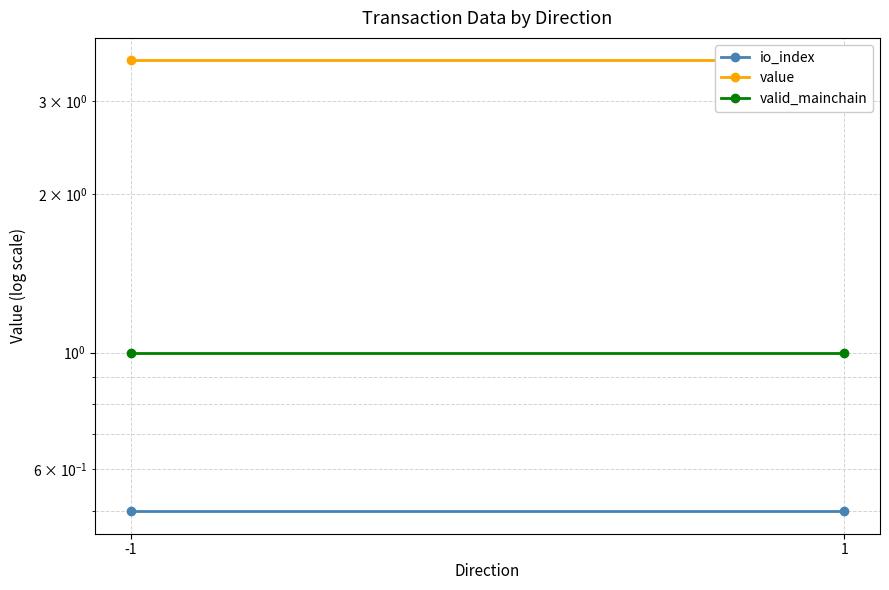

List the labels in order of valid_mainchain value, smallest first.

-1, 1